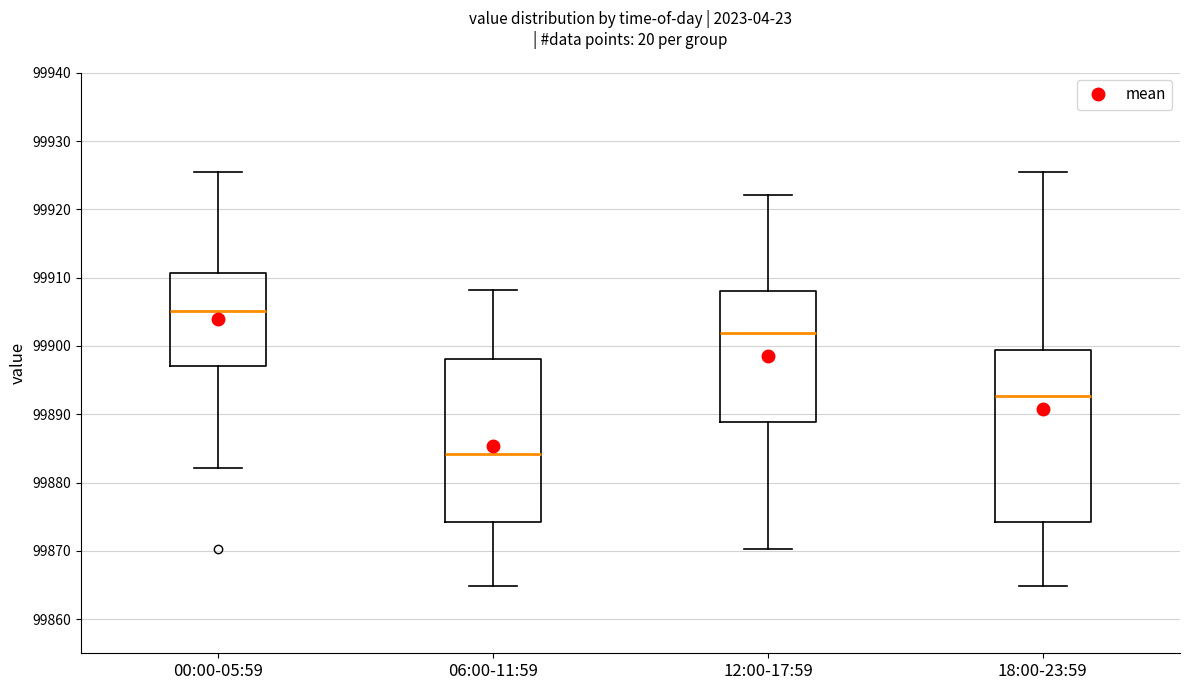

Reading left to right, transcribe this box plot: for each box, give where its median line is, the range the box spans, and where its two whiskers end, as read against the y-axis. The values are not printed on the chart, so give them approximately, as read against the axis.

00:00-05:59: median 99905, box 99897 to 99911, whiskers 99882 to 99926
06:00-11:59: median 99884, box 99874 to 99898, whiskers 99865 to 99908
12:00-17:59: median 99902, box 99889 to 99908, whiskers 99870 to 99922
18:00-23:59: median 99893, box 99874 to 99899, whiskers 99865 to 99926